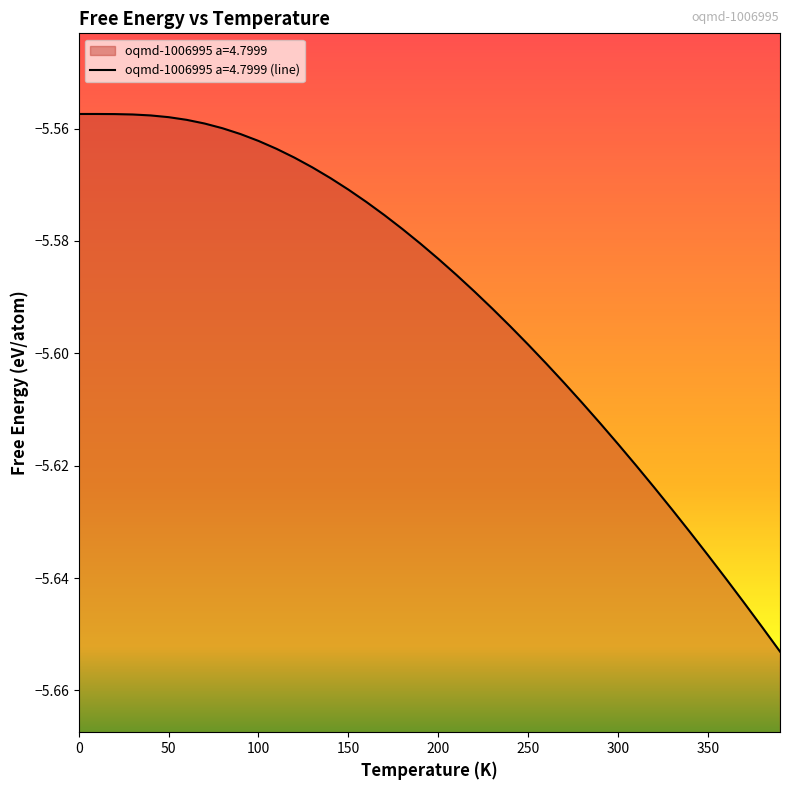

What is the label of the 16th point from the right?

240.0